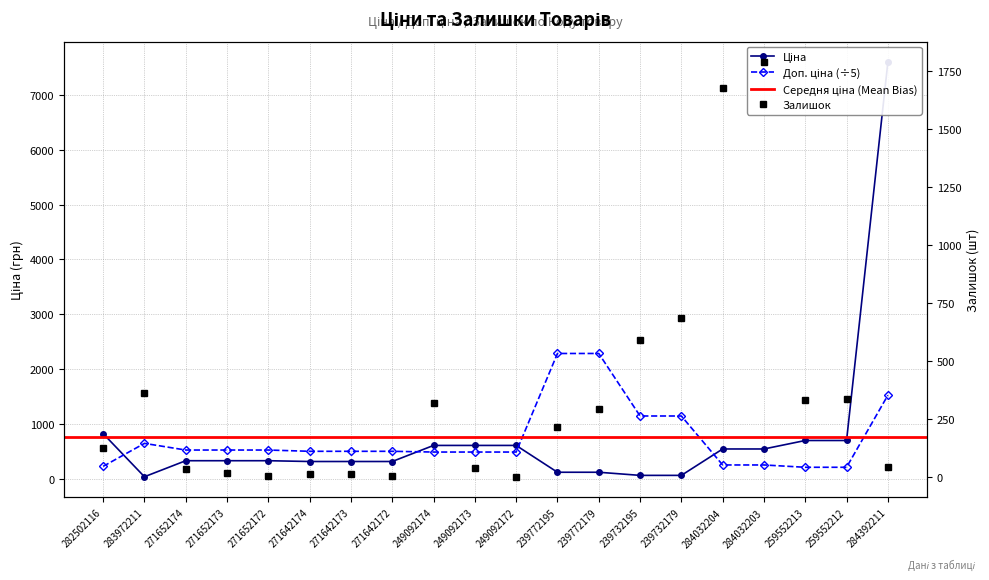

Reading right to left, extract all data points from this chart.

Ціна: 284392211=7596.5	259552212=693.7	259552213=693.7	284032203=539.0	284032204=539.0	239732179=57.0	239732195=57.0	239772179=114.1	239772195=114.1	249092172=603.7	249092173=603.7	249092174=603.7	271642172=310.3	271642173=310.3	271642174=310.3	271652172=324.8	271652173=324.8	271652174=324.8	283972211=32.0	282502116=818.5
Доп. ціна: 284392211=1519.3	259552212=204.9	259552213=204.9	284032203=247.1	284032204=247.1	239732179=1141.0	239732195=1141.0	239772179=2282.0	239772195=2282.0	249092172=483.0	249092173=483.0	249092174=483.0	271642172=496.5	271642173=496.5	271642174=496.5	271652172=519.7	271652173=519.7	271652174=519.7	283972211=641.0	282502116=221.8
Залишок: 284392211=43.0	259552212=334.0	259552213=331.0	284032203=1786.0	284032204=1674.0	239732179=686.0	239732195=588.0	239772179=290.0	239772195=214.0	249092172=0.0	249092173=38.0	249092174=316.0	271642172=4.0	271642173=10.0	271642174=11.0	271652172=4.0	271652173=15.0	271652174=35.0	283972211=360.0	282502116=125.0